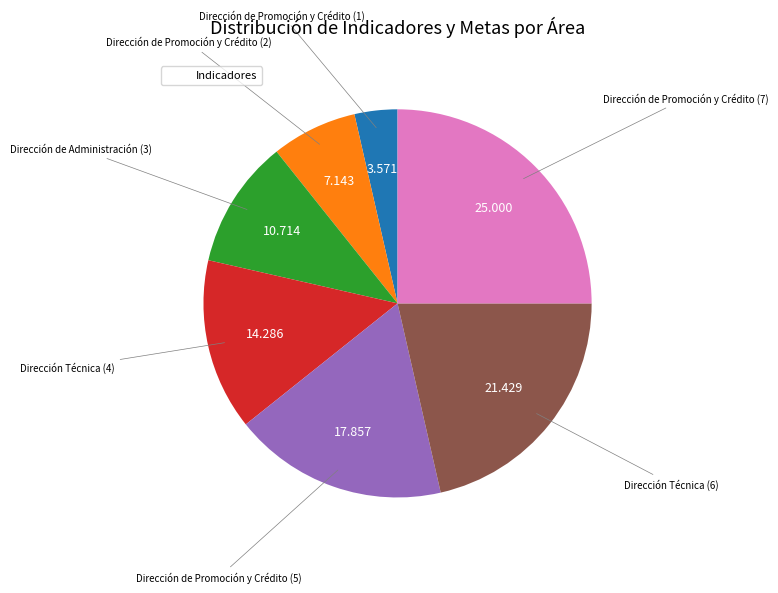

How many slices are in this pie chart?

7